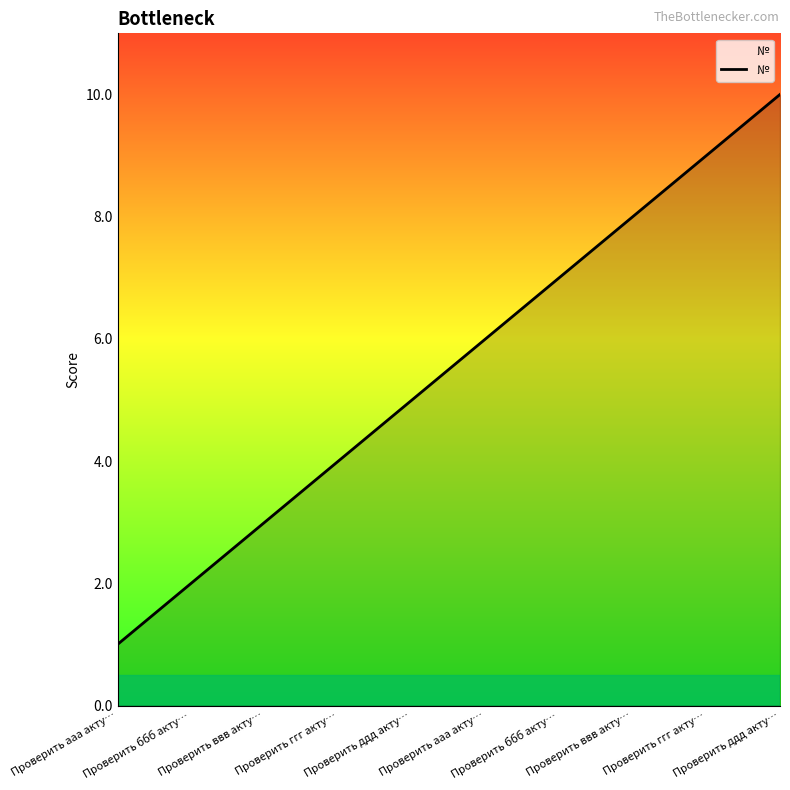

Reading left to right, list all the values displayed in this chart.

Проверить ааа акту…=1	Проверить ббб акту…=2	Проверить ввв акту…=3	Проверить ггг акту…=4	Проверить ддд акту…=5	Проверить ааа акту…=6	Проверить ббб акту…=7	Проверить ввв акту…=8	Проверить ггг акту…=9	Проверить ддд акту…=10